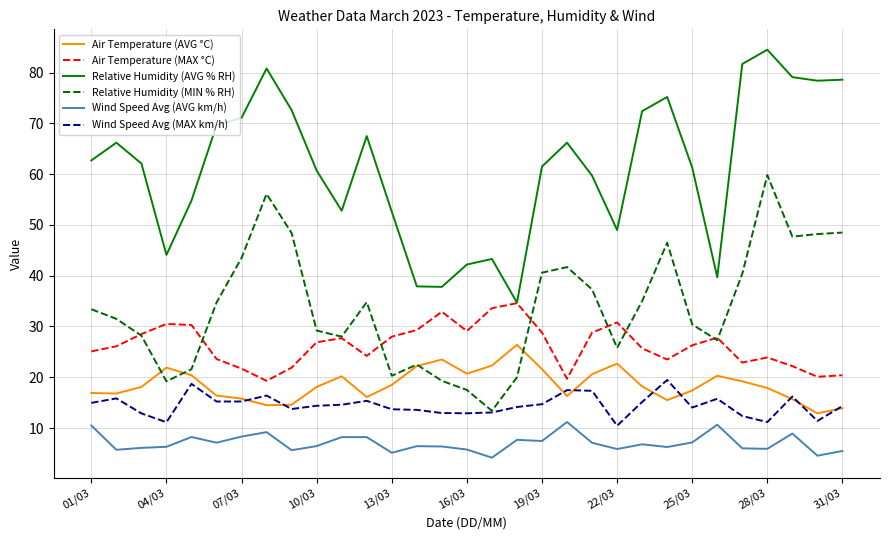

Which series has the widest spread of values?

Relative Humidity (AVG % RH)